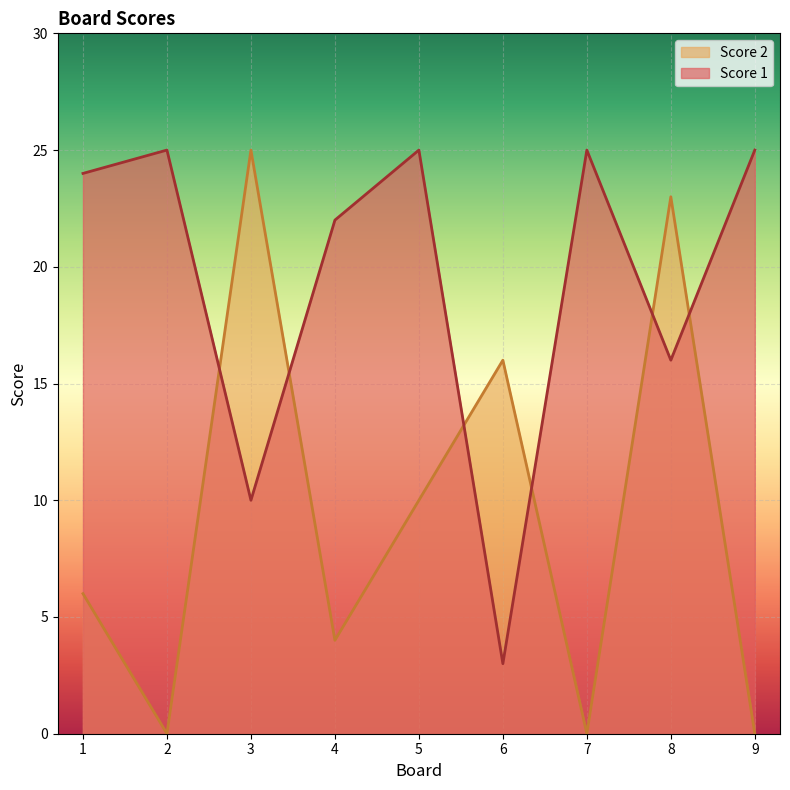

Rank the series by their average value, from highest to lowest.

Score 1, Score 2